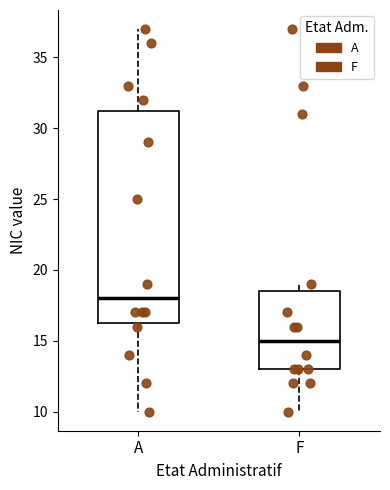

Reading left to right, transcribe this box plot: for each box, give where its median line is, the range the box spans, and where its two whiskers end, as read against the y-axis. The values are not printed on the chart, so give them approximately, as read against the axis.

A: median 18.0, box 16.5 to 31.5, whiskers 10.0 to 37.0
F: median 15.0, box 13.0 to 18.5, whiskers 10.0 to 19.0